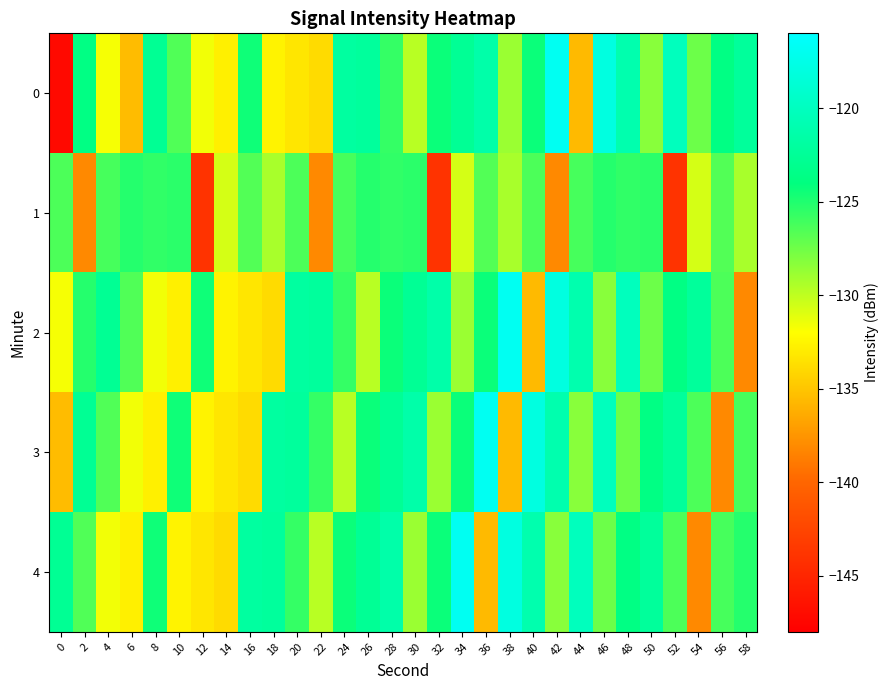

What is the spread (max minus min) of values at 2?

15.4